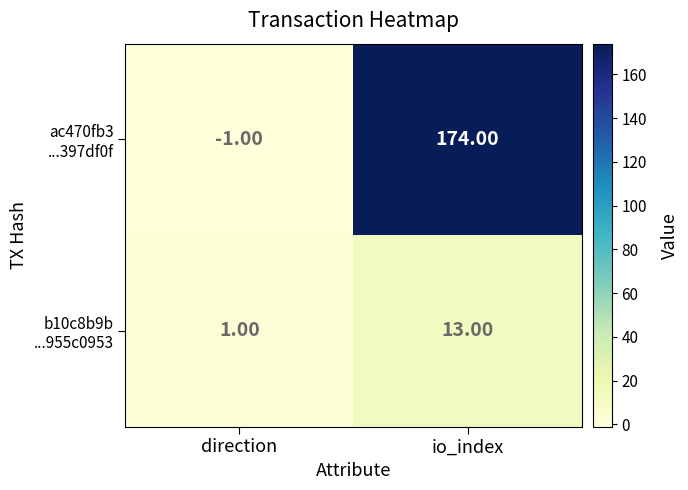

At which category is the sum across all series the highest?

io_index